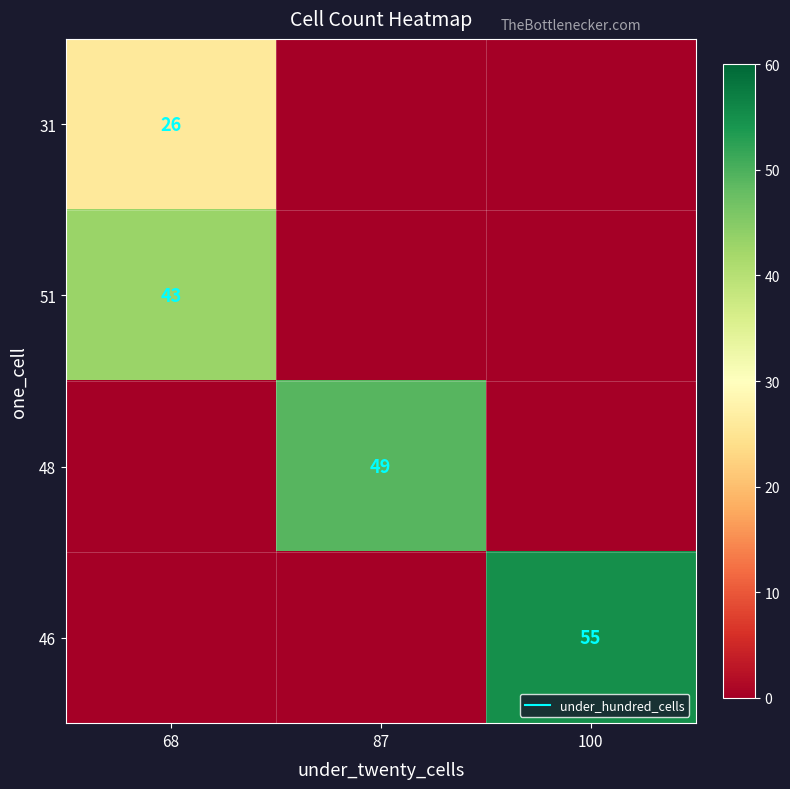

True or false: 48 has a value of 21 at 87.

False